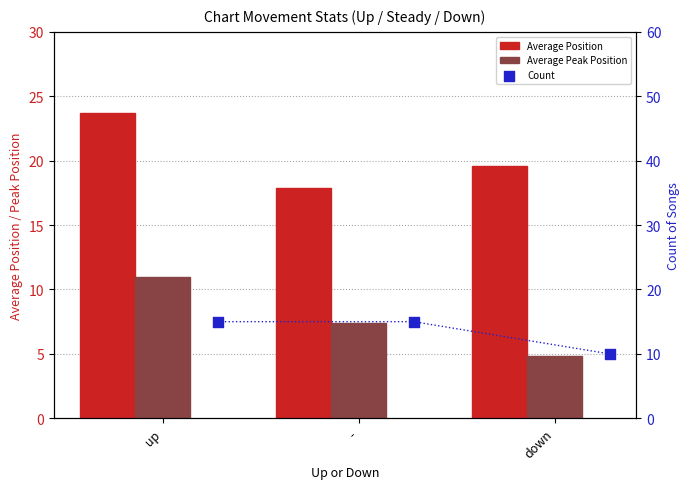

Which series reaches the minimum Y coordinate?

Average Peak Position